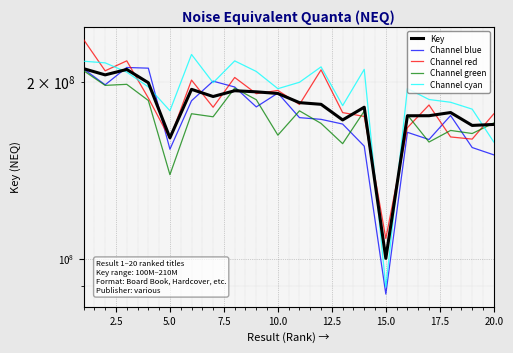

Count the number of data series in this chart.

5